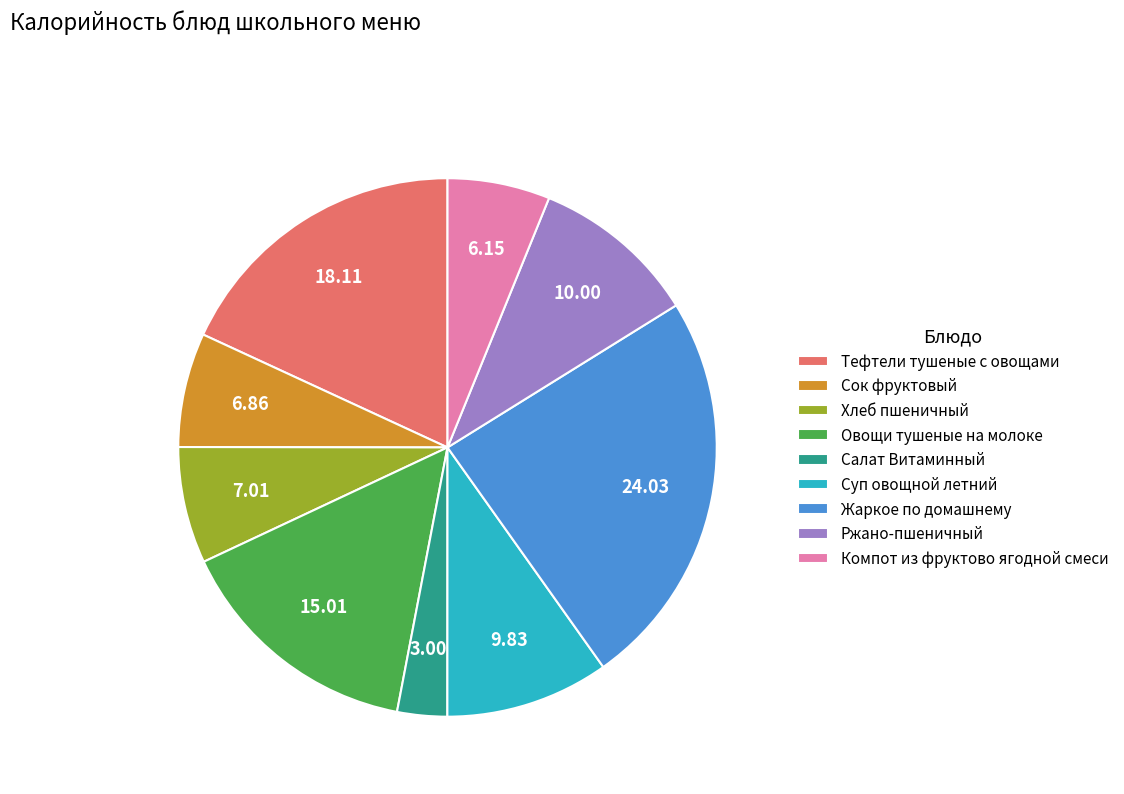

Does Ржано-пшеничный represent more than half of the total?

No